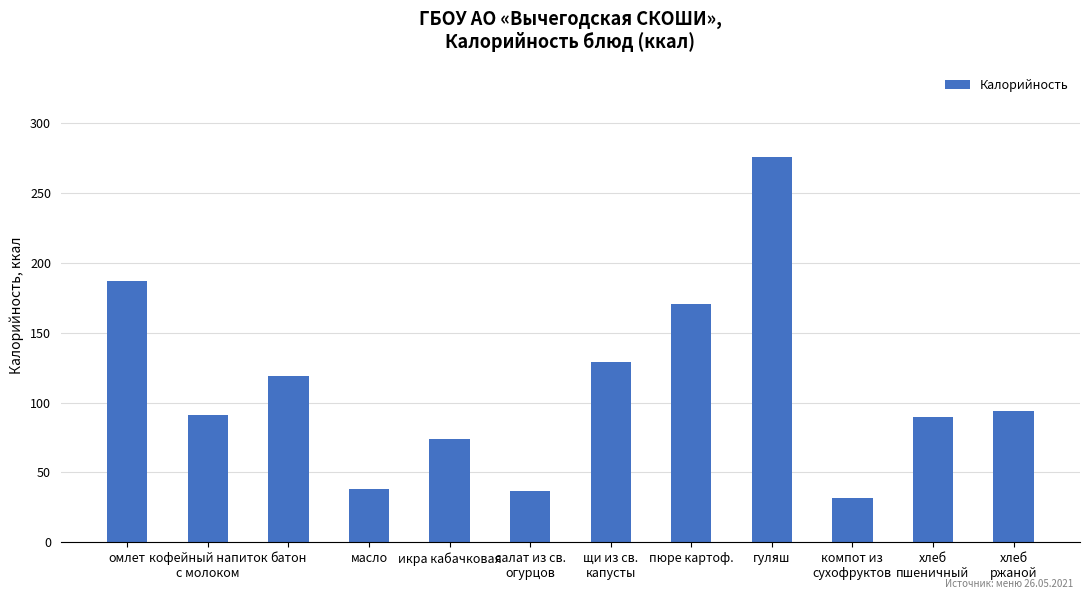

What is the label of the 8th bar from the left?

пюре картоф.